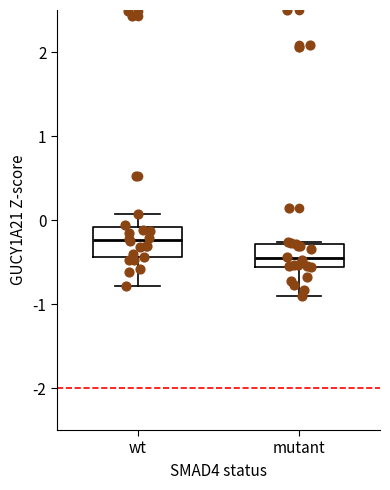

Which box has the lowest median line?

mutant